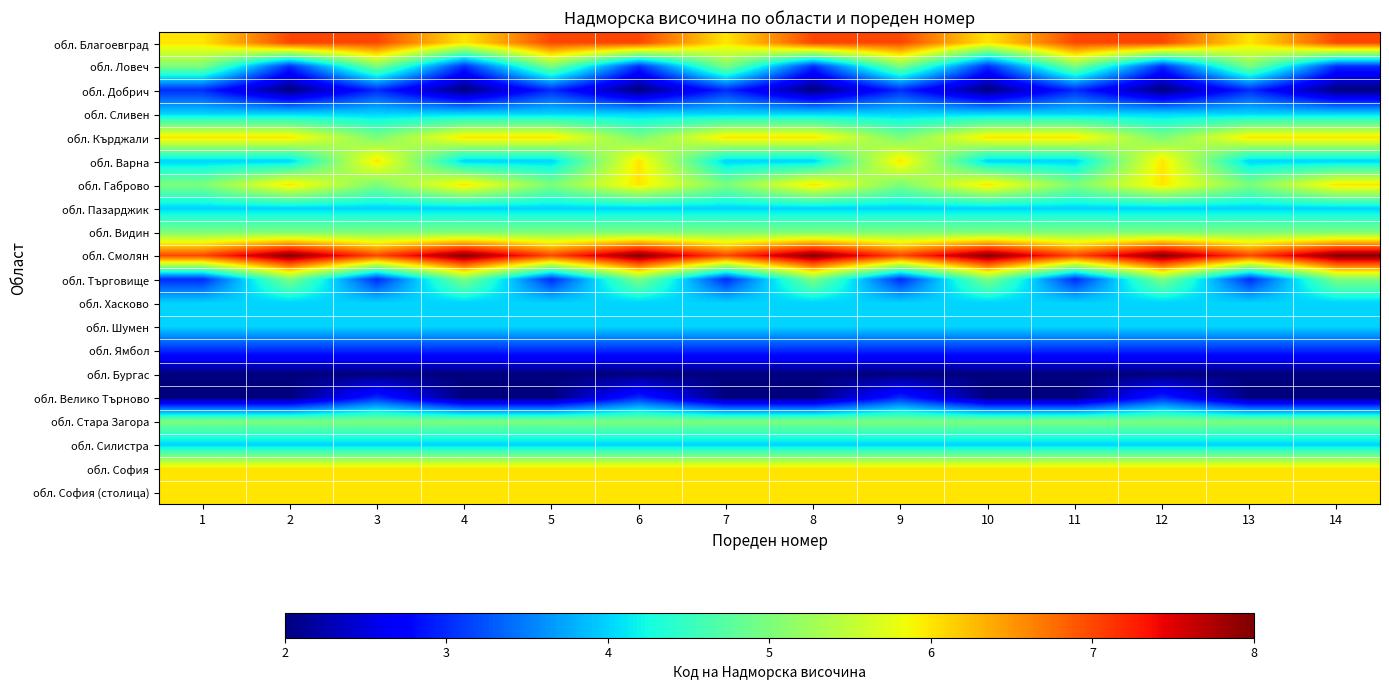

At which category does the chart reach its peak across all series?

2